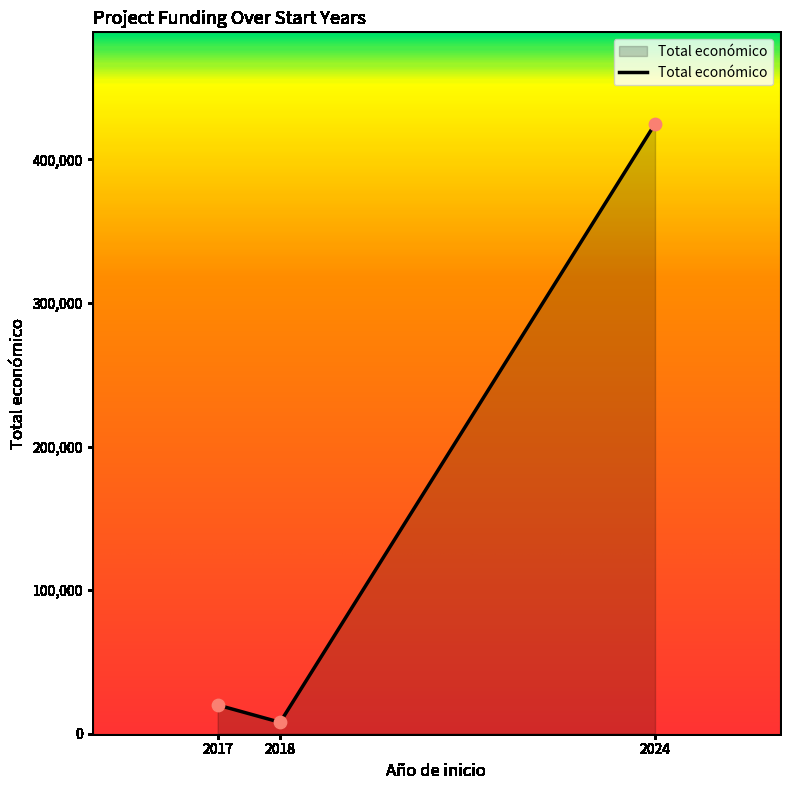

Approximately how many times larger is the value at 2024 compared to 2017?

21.2